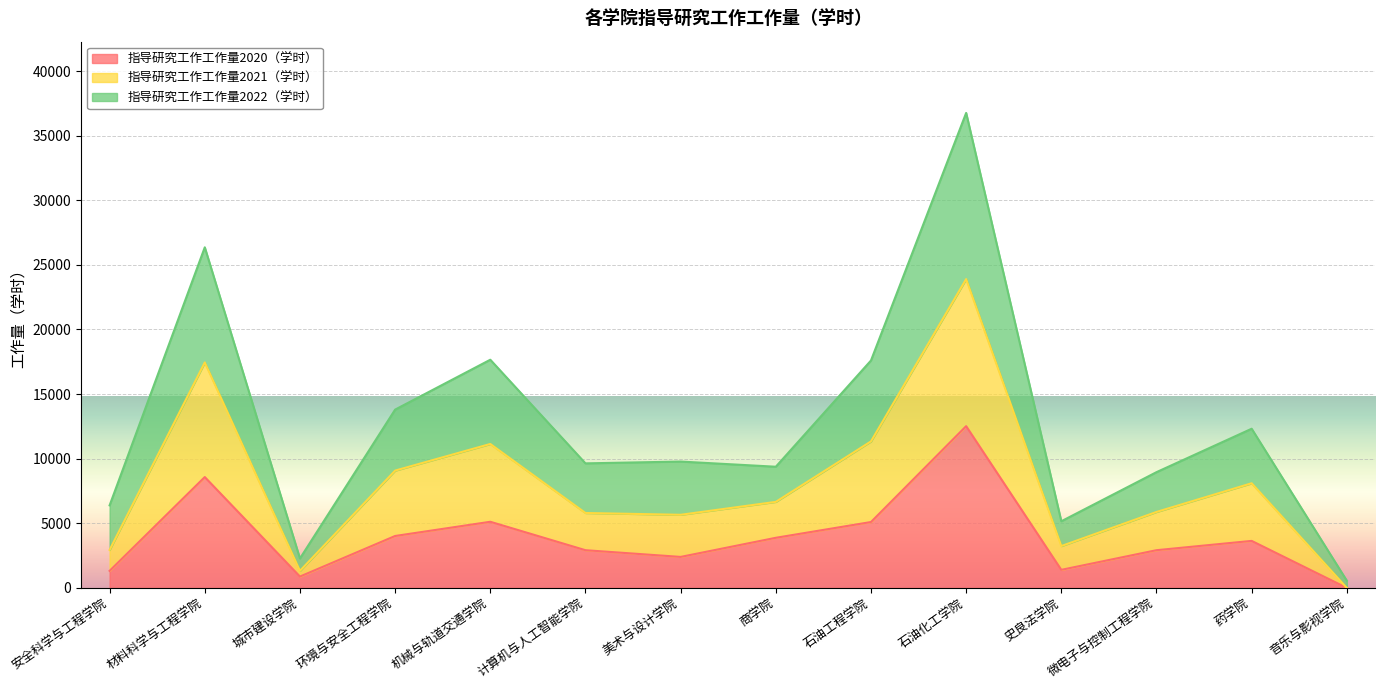

Is it true that 指导研究工作工作量2022（学时） equals 26195 at 石油工程学院?

False